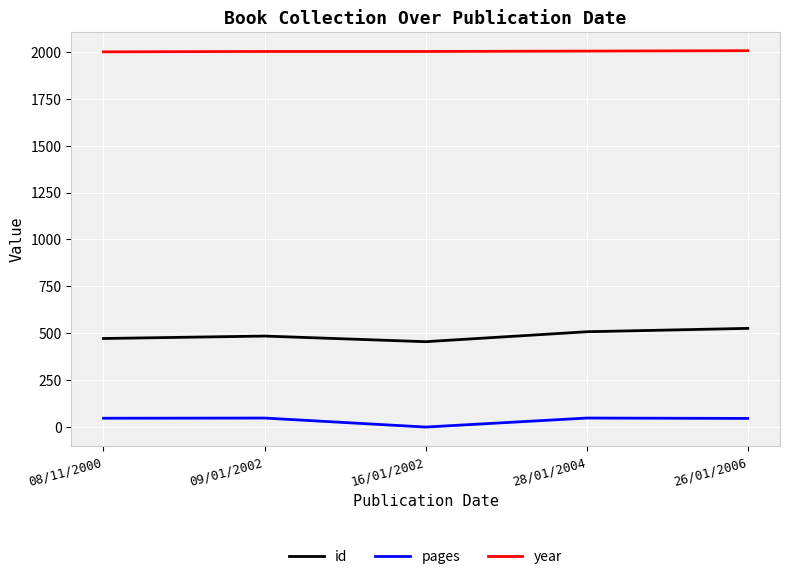

Is it true that id equals 485 at 09/01/2002?

True